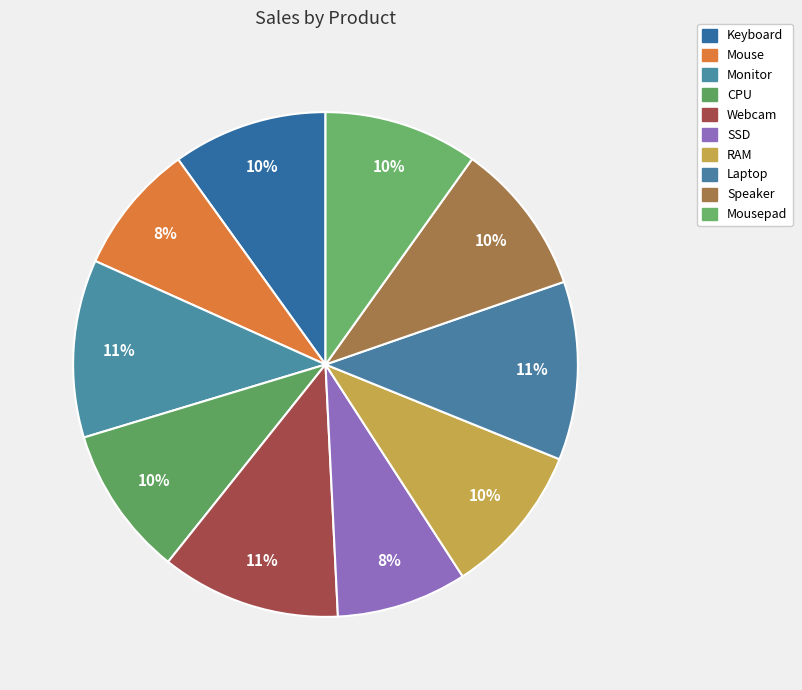

Does RAM represent more than half of the total?

No